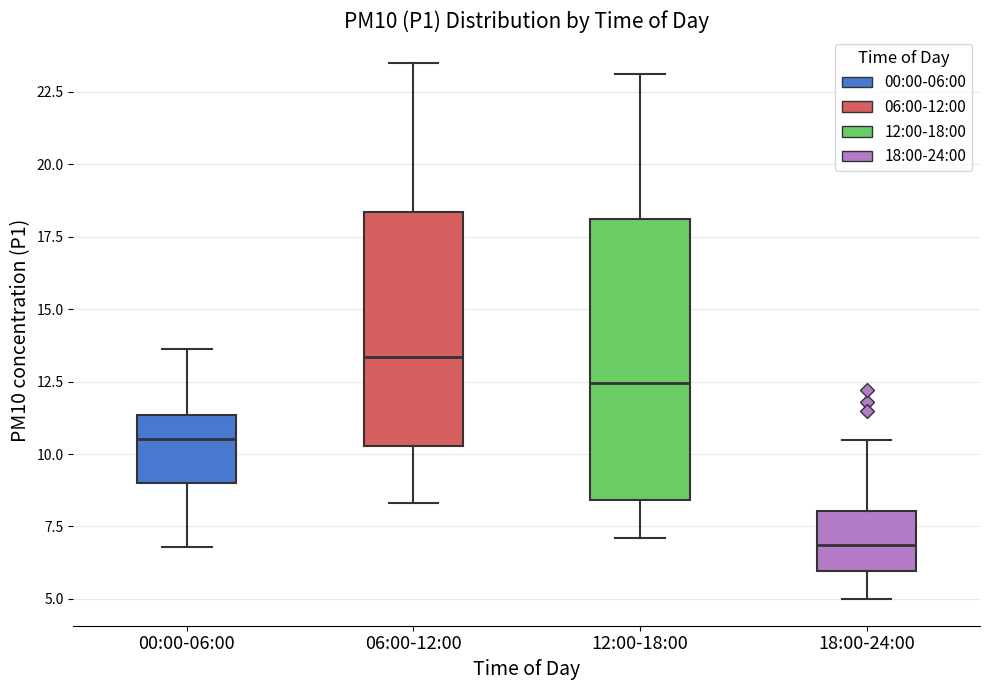

Where does the lower whisker of the box for 00:00-06:00 end on the y-axis? The values are not printed on the chart, so give them approximately, as read against the axis.

7.0